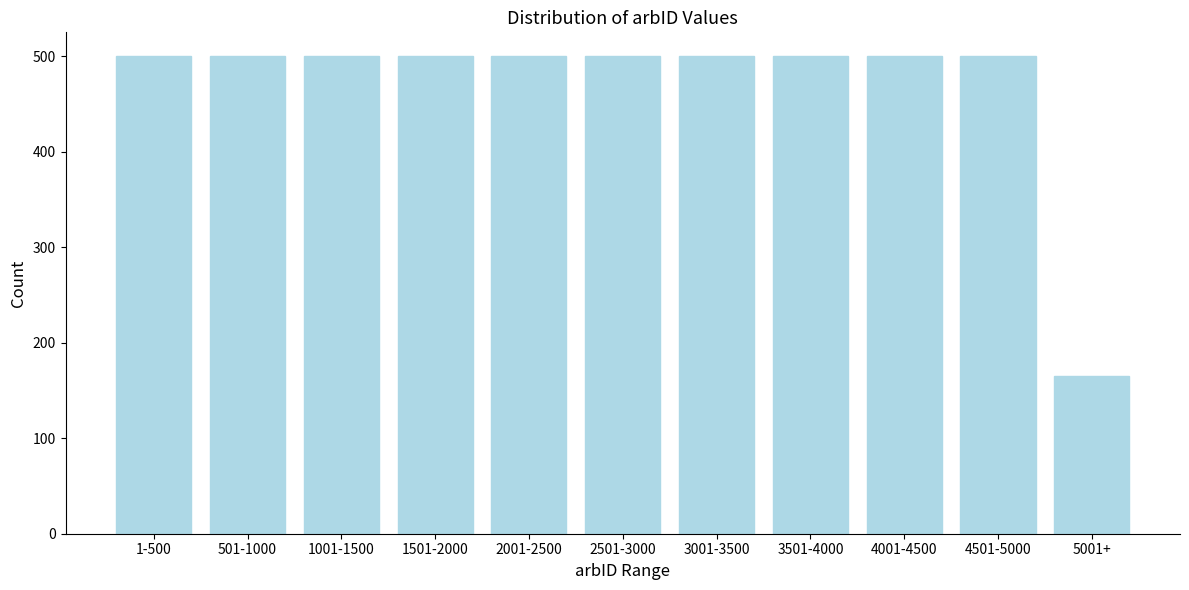

Reading right to left, extract all data points from this chart.

5001+=165	4501-5000=500	4001-4500=500	3501-4000=500	3001-3500=500	2501-3000=500	2001-2500=500	1501-2000=500	1001-1500=500	501-1000=500	1-500=500